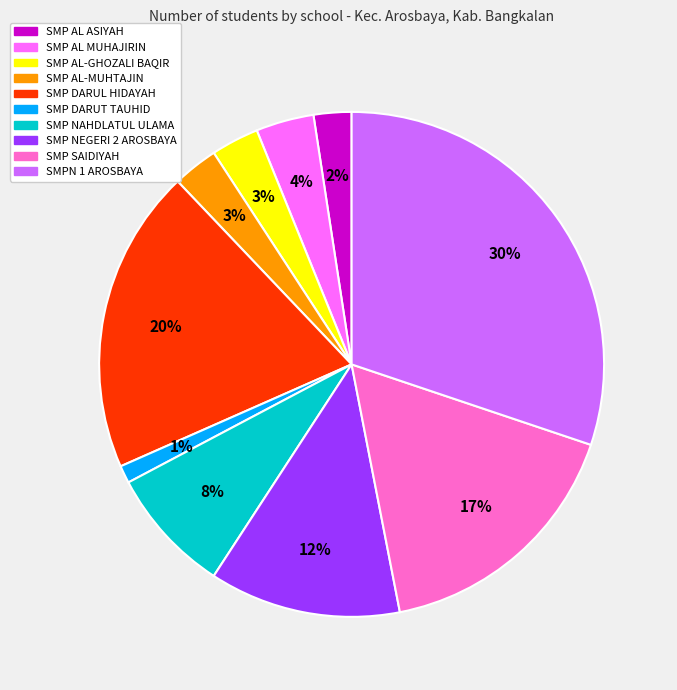

To the nearest percent, what percentage of the pie is SMP DARUT TAUHID?

1%